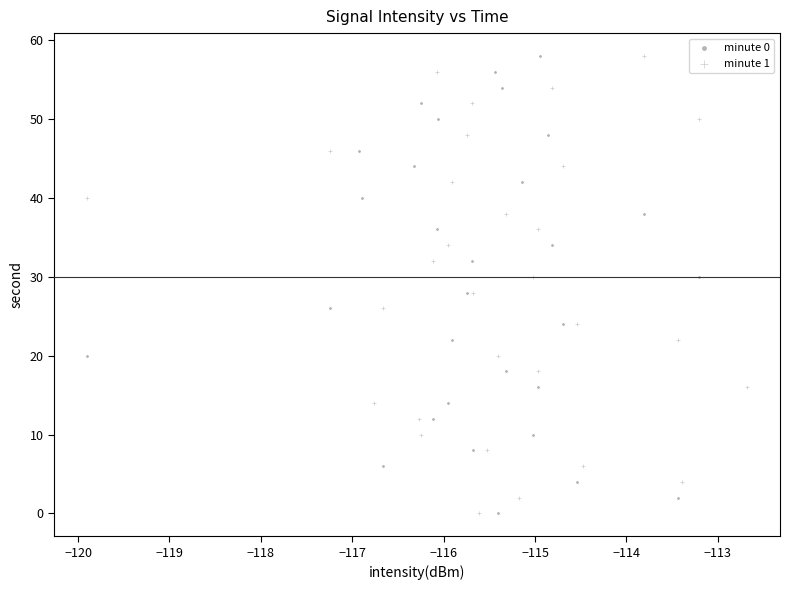

What are all the series names shown in the legend?

minute 0, minute 1